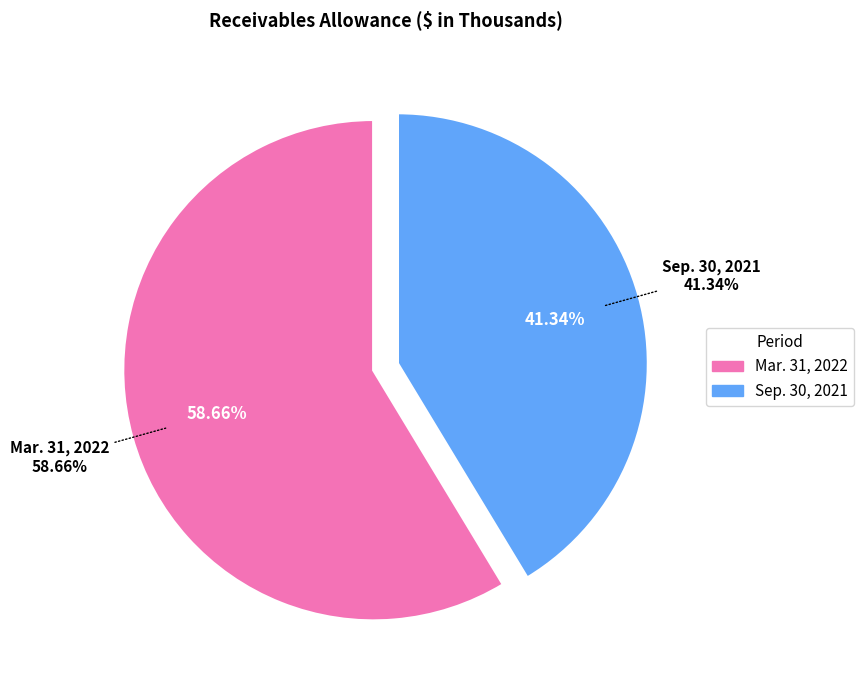

Is it true that Sep. 30, 2021 is 41% of the pie?

True